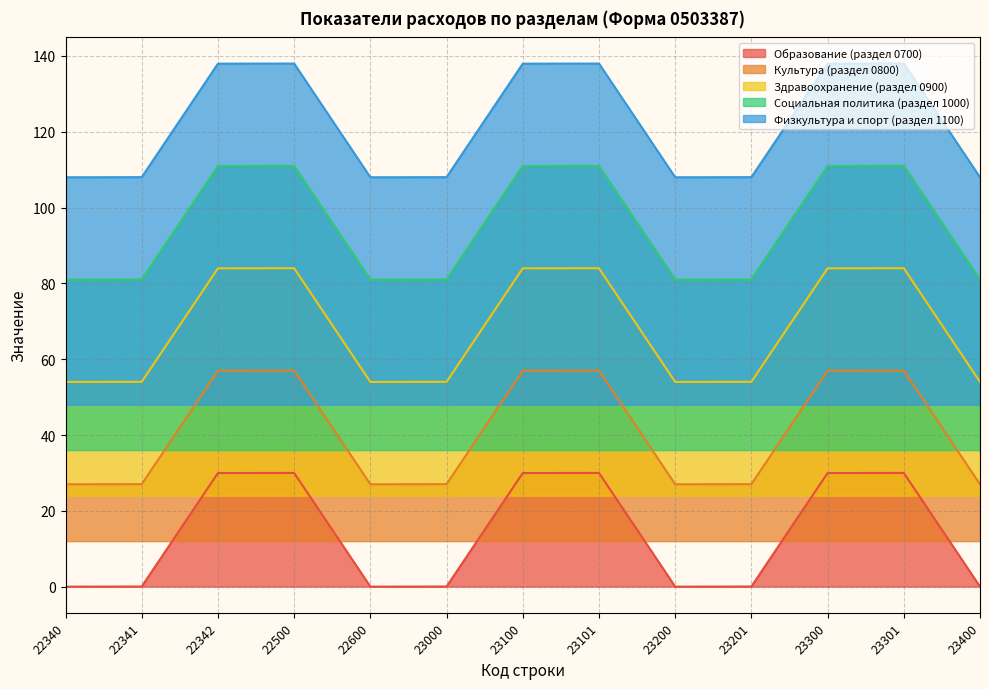

What is the approximate value of Социальная политика (раздел 1000) at 23300?

111.0